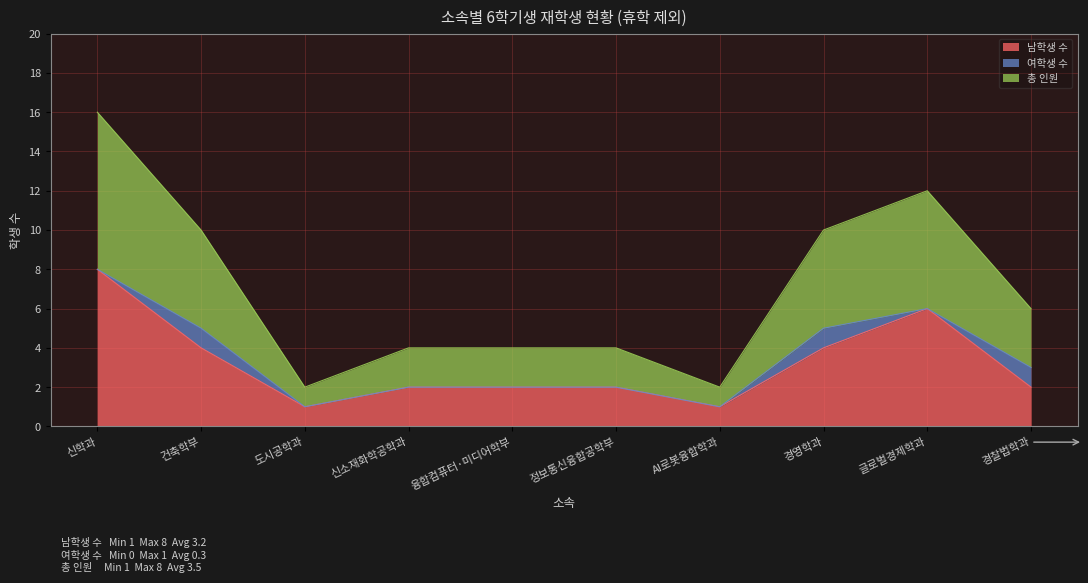

Count the 남학생 수 values in the range 2 to 4.

6